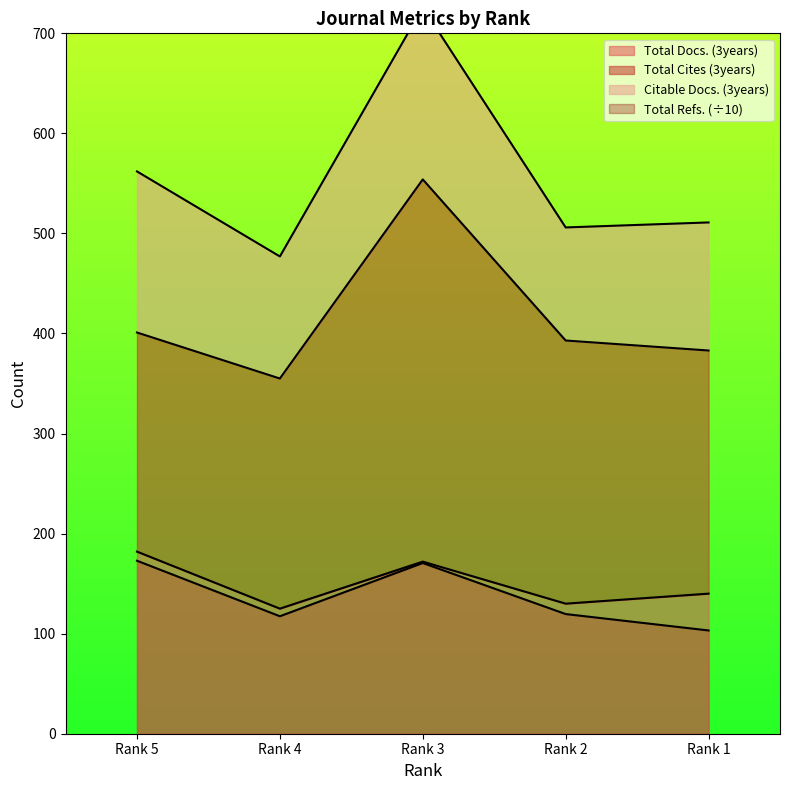

True or false: Total Docs. (3years) and Total Refs. intersect in this chart.

False